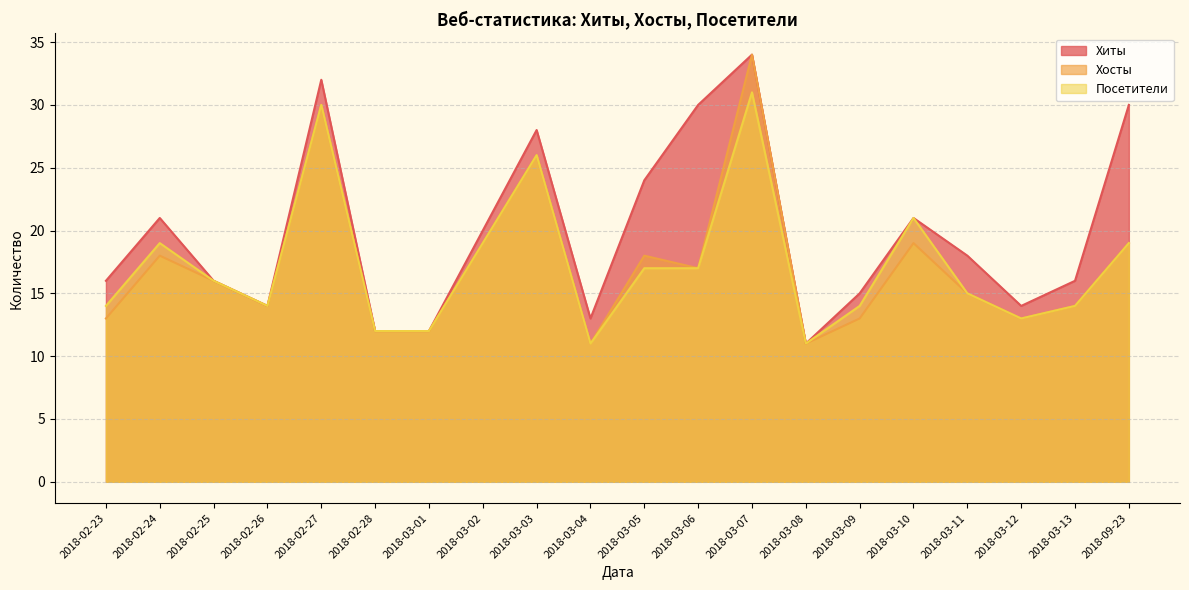

What is the label of the 8th point from the right?

2018-03-07